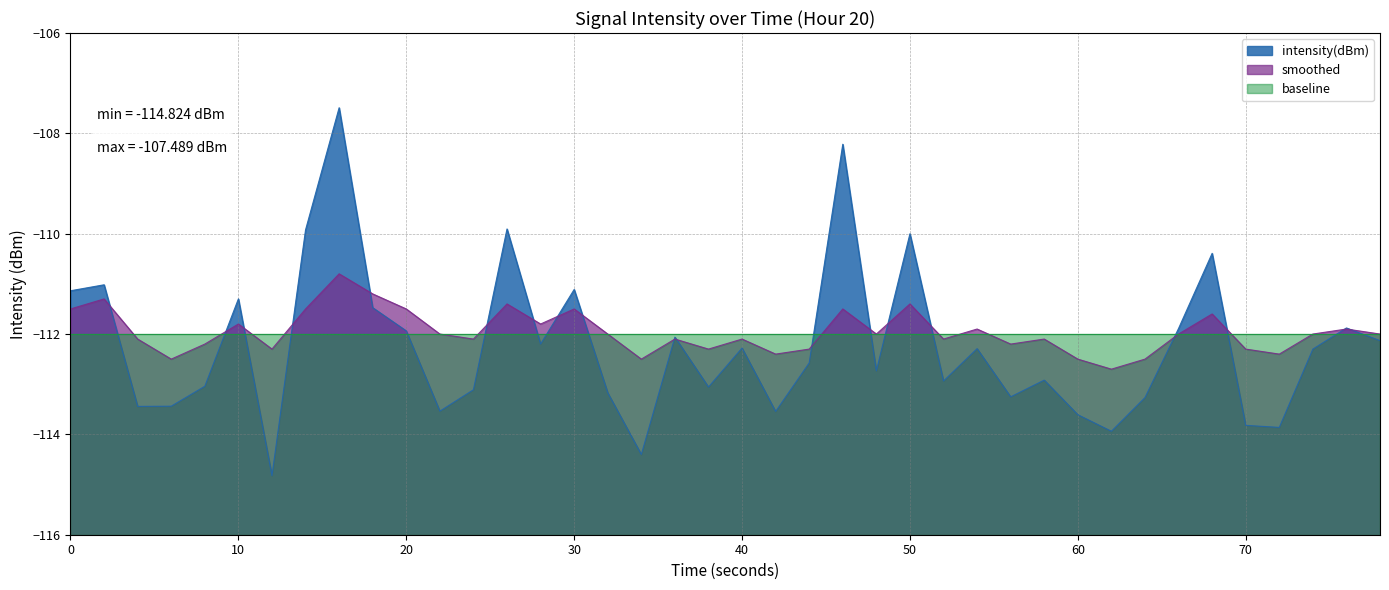

How many interior local valleys does the intensity(dBm) series have?

12